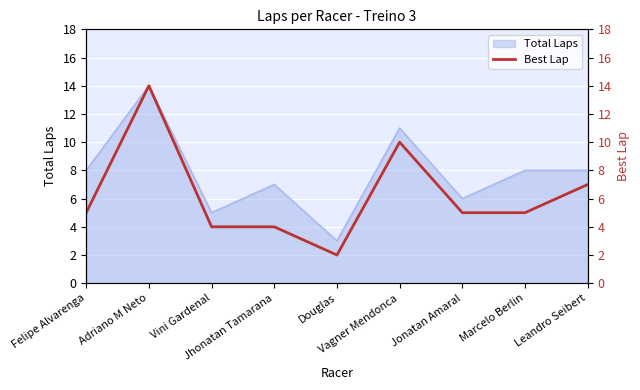

The value at Felipe Alvarenga is 7. True or false?

False